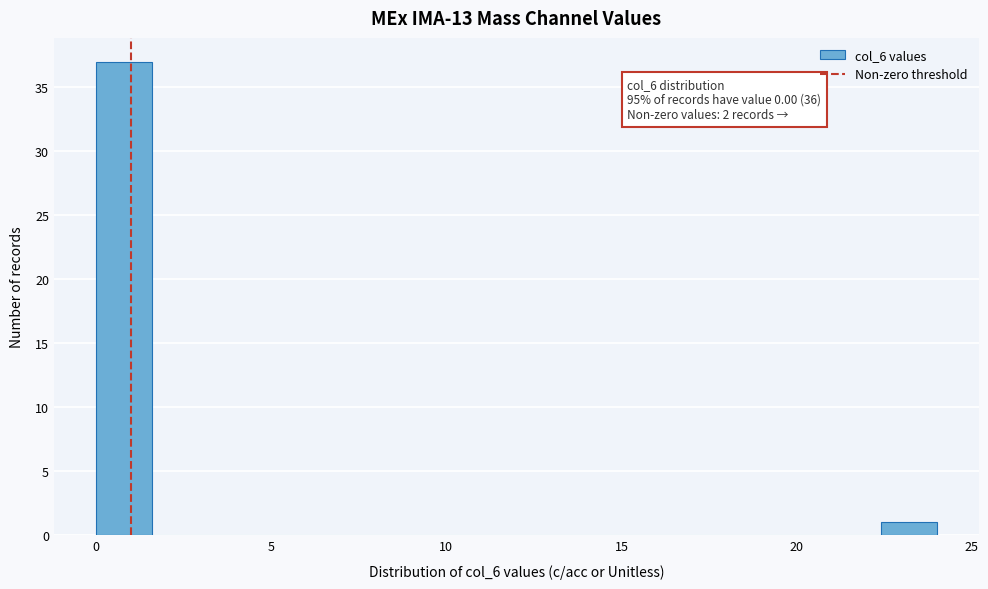

Around what value on the x-axis is the tallest bar? Give the approximate position of its centre, as read against the axis.

1.0